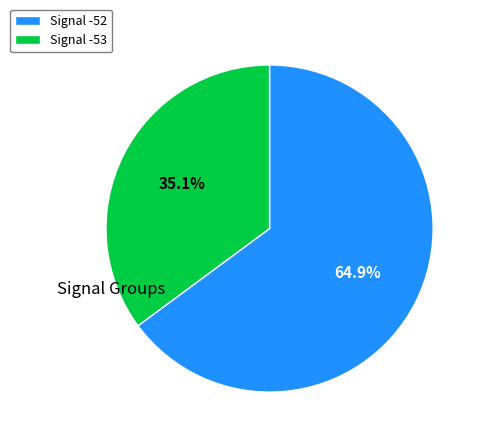

To the nearest percent, what is the combined percentage of Signal -52 and Signal -53?

100%